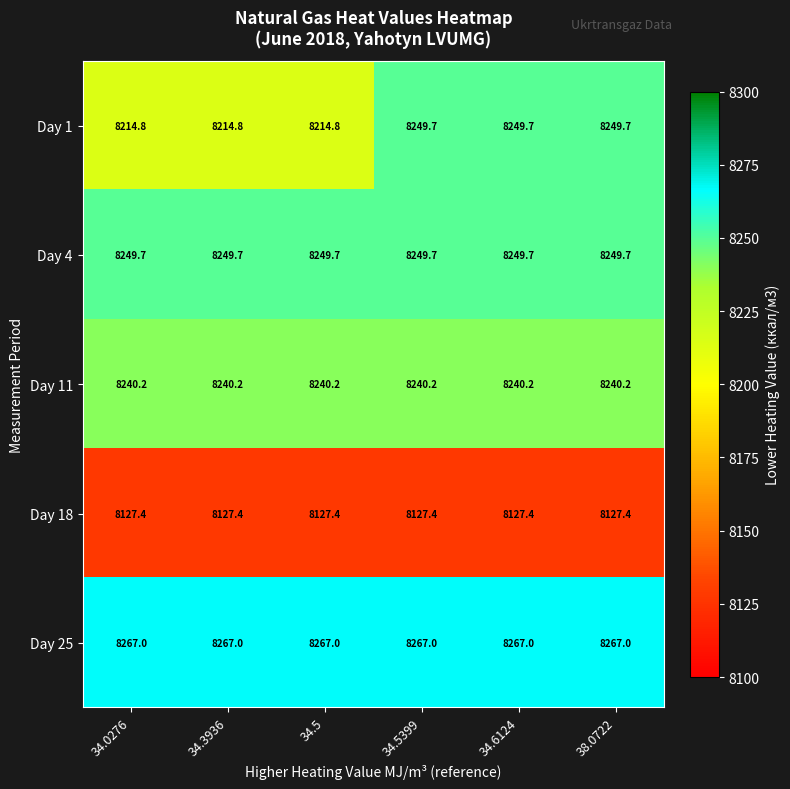

Reading left to right, extract all data points from this chart.

Day 1: 34.0276=8214.8	34.3936=8214.8	34.5=8214.8	34.5399=8249.7	34.6124=8249.7	38.0722=8249.7
Day 4: 34.0276=8249.7	34.3936=8249.7	34.5=8249.7	34.5399=8249.7	34.6124=8249.7	38.0722=8249.7
Day 11: 34.0276=8240.2	34.3936=8240.2	34.5=8240.2	34.5399=8240.2	34.6124=8240.2	38.0722=8240.2
Day 18: 34.0276=8127.4	34.3936=8127.4	34.5=8127.4	34.5399=8127.4	34.6124=8127.4	38.0722=8127.4
Day 25: 34.0276=8267.0	34.3936=8267.0	34.5=8267.0	34.5399=8267.0	34.6124=8267.0	38.0722=8267.0